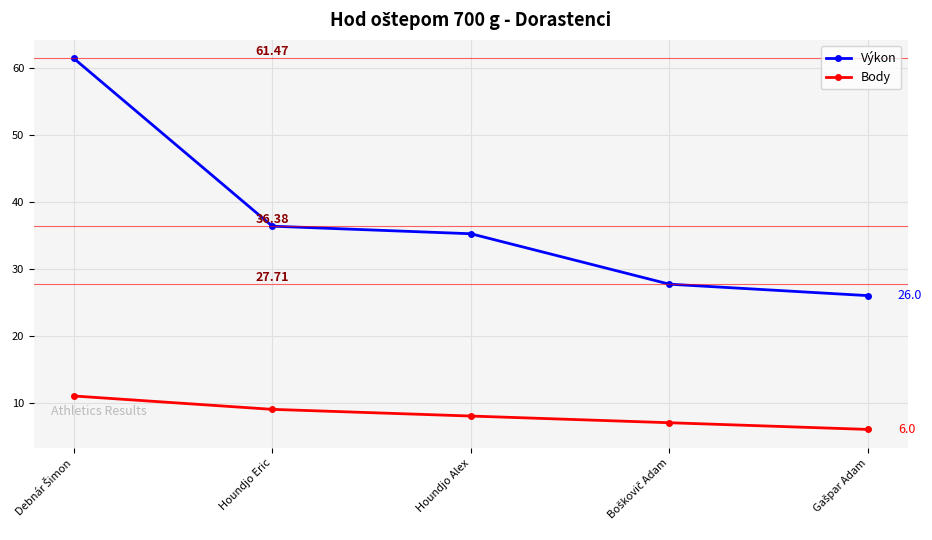

What is the difference between the second highest and minimum values in the Výkon series?

10.4